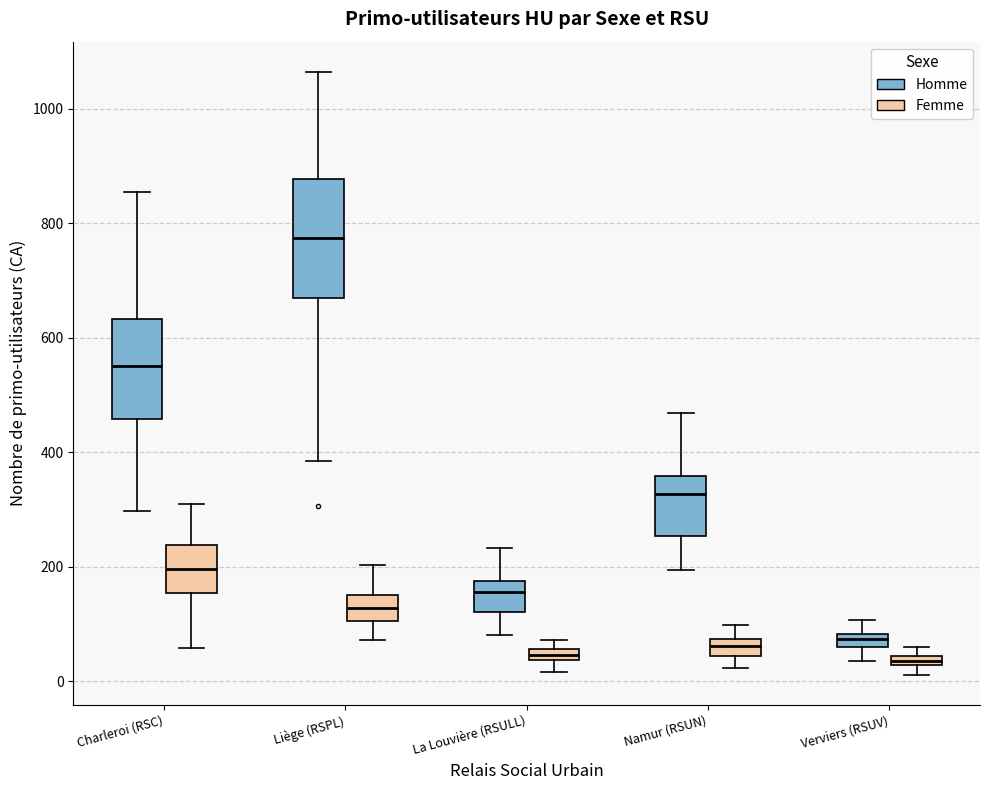

Which box's median line is the highest?

Liège (RSPL) (Homme)